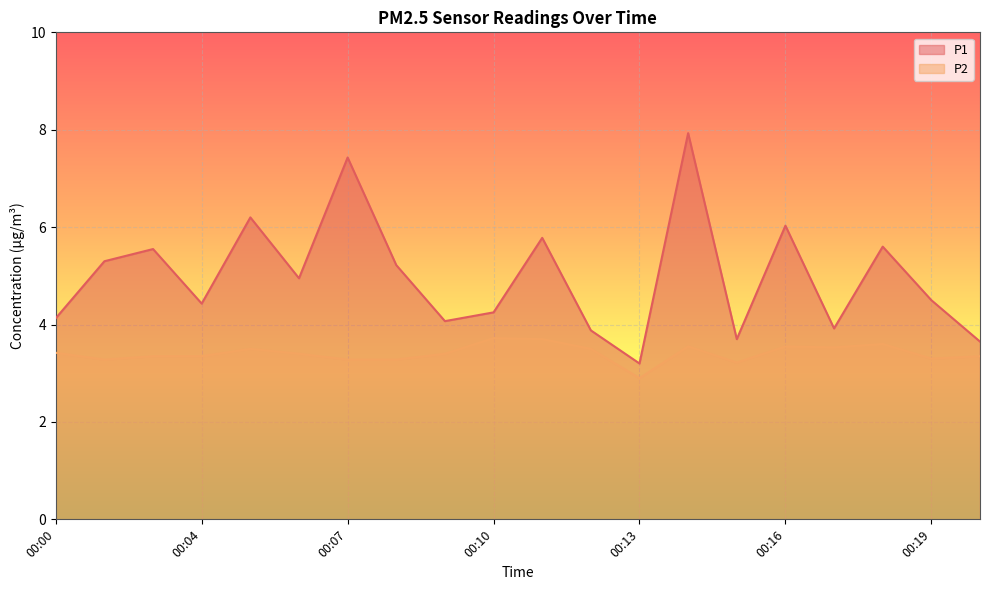

Which series has the largest range (max minus min)?

P1